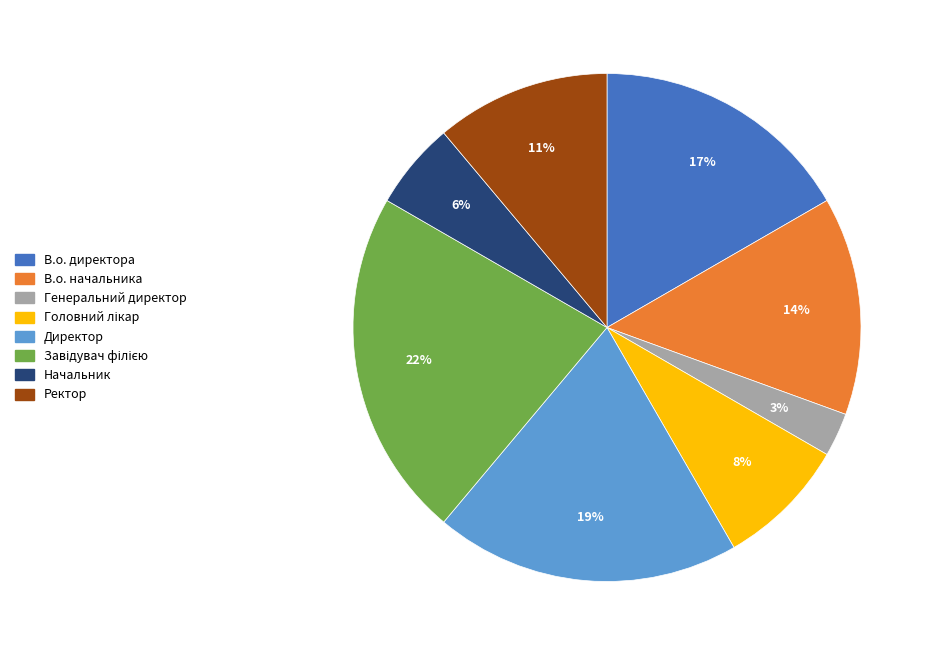

Which category has the smallest portion of the pie?

Генеральний директор